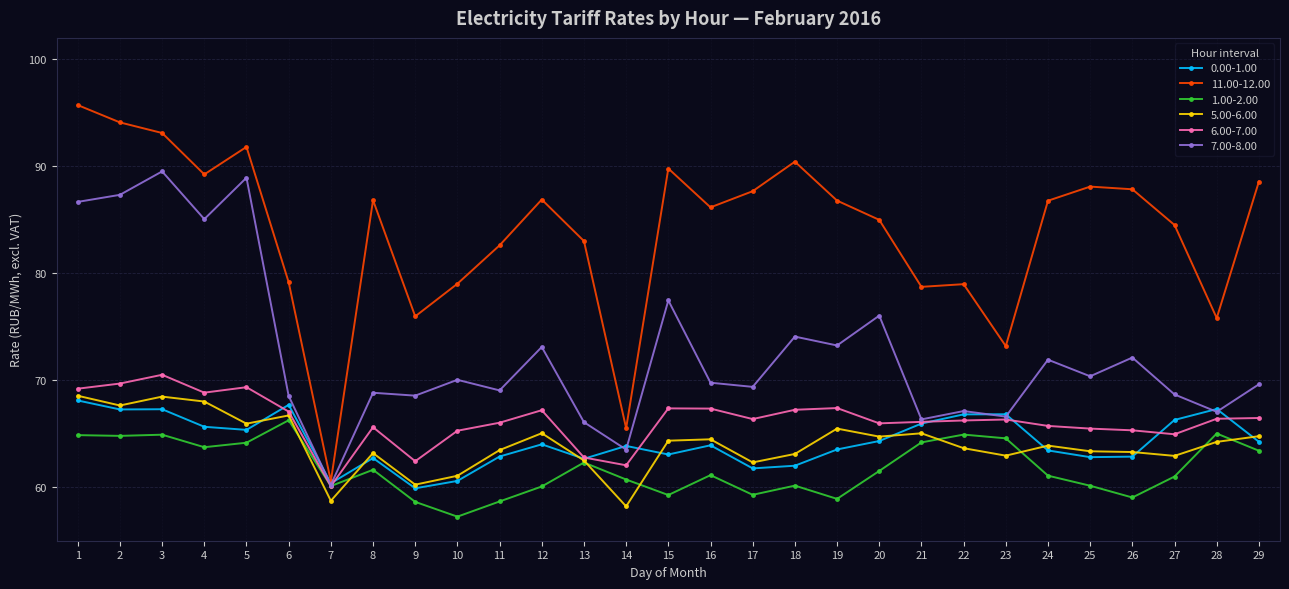

What is the sum of the 11.00-12.00 values at 1 and 16?

181.9